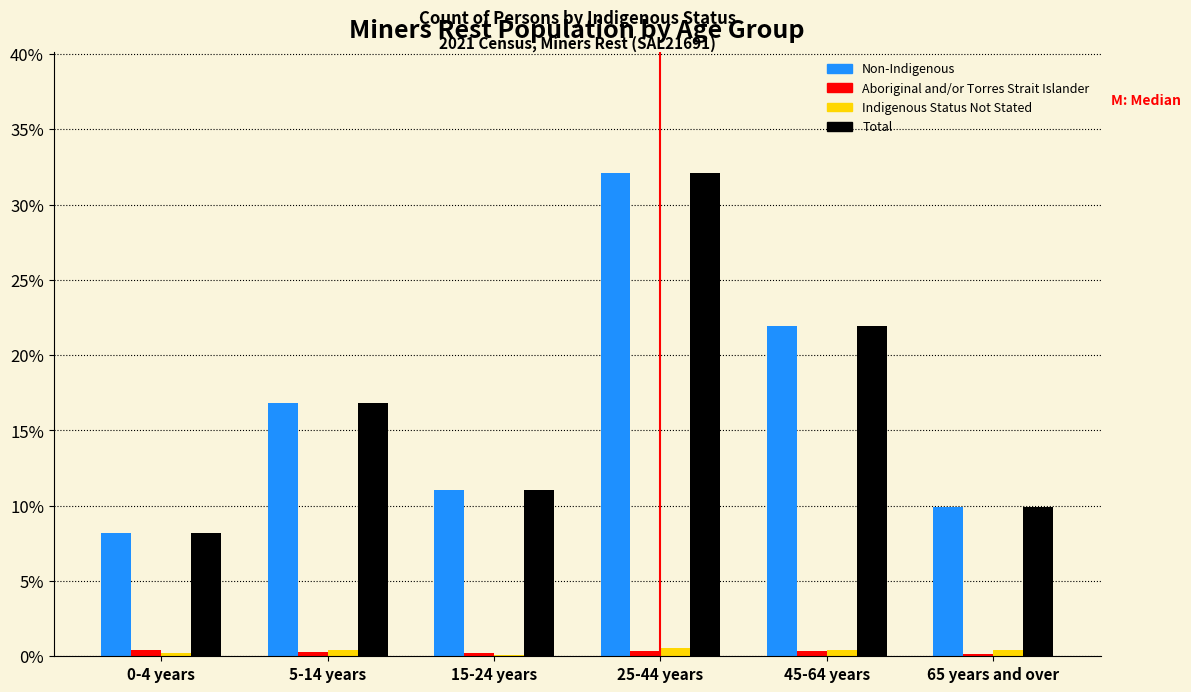

At which label is Non-Indigenous closest to 20?

45-64 years